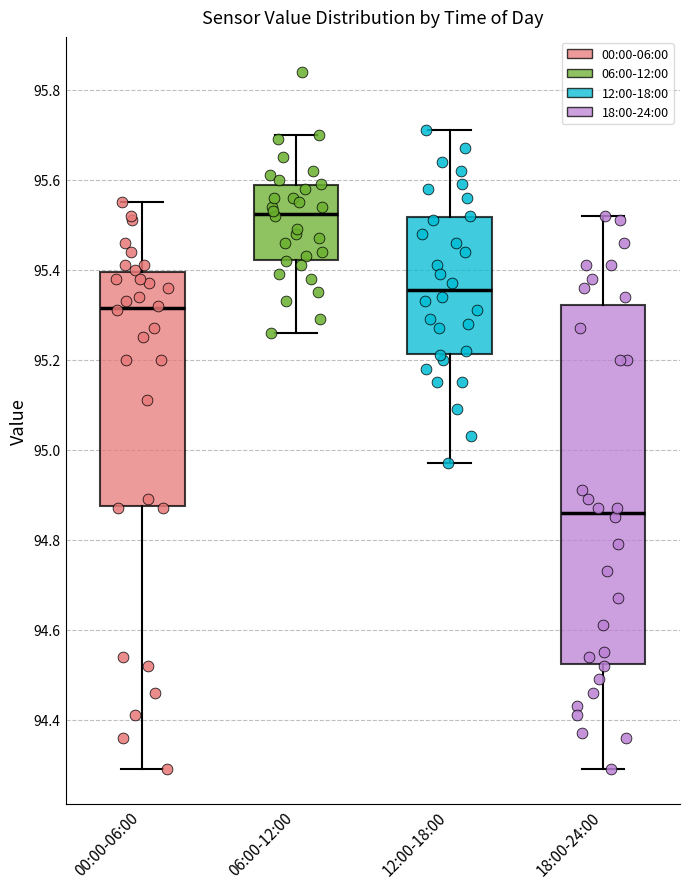

Where is the upper edge of the box for 00:00-06:00 on the y-axis? The values are not printed on the chart, so give them approximately, as read against the axis.

95.40